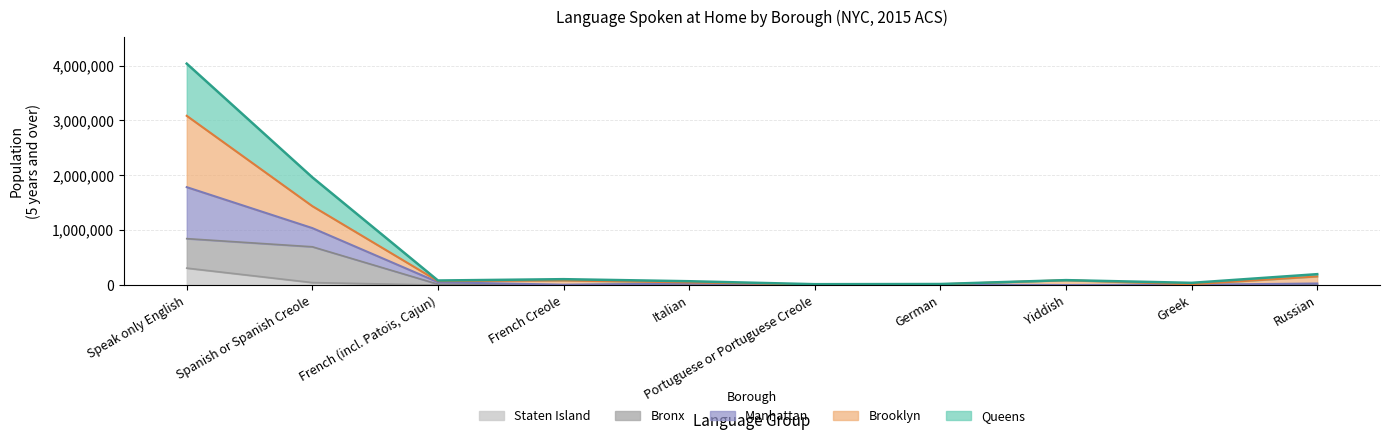

At which category is the sum across all series the highest?

Speak only English